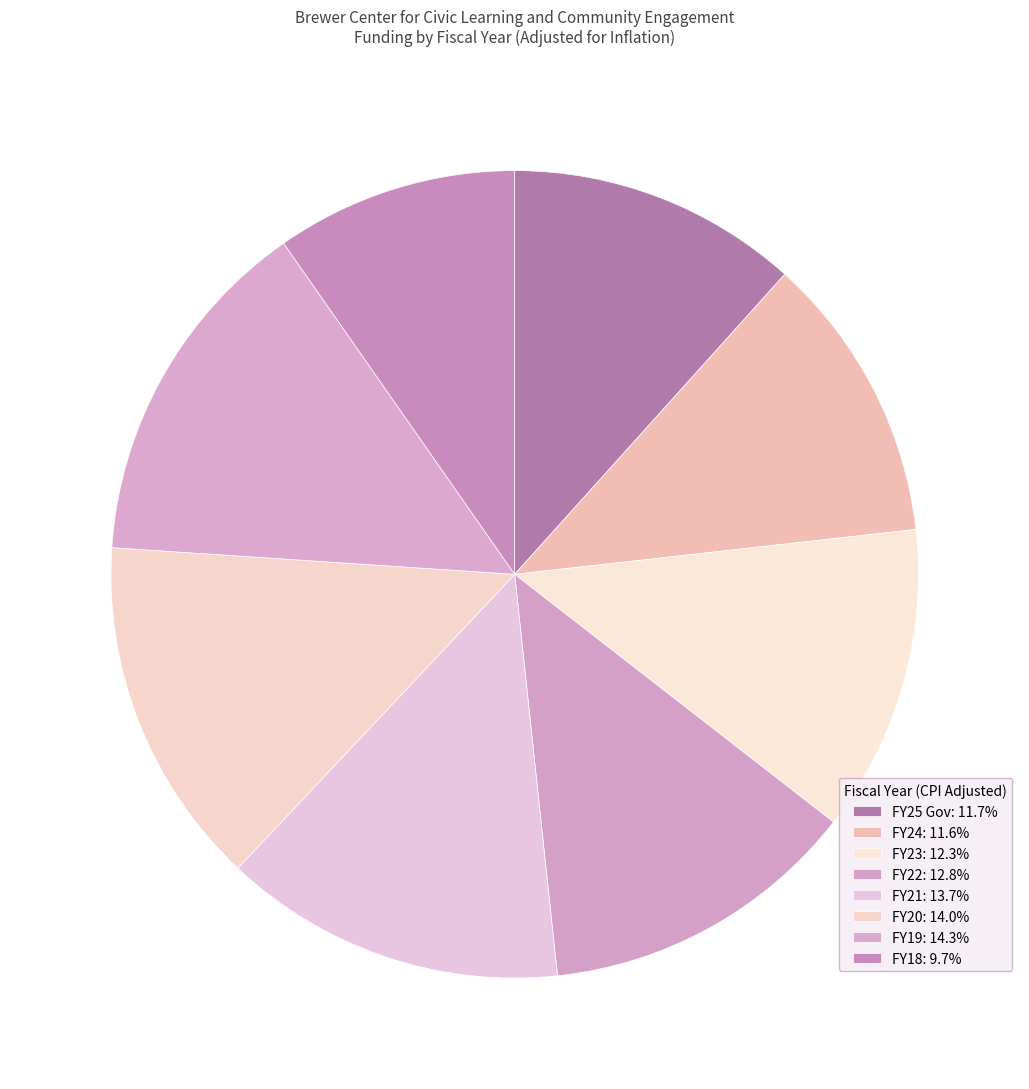

Which category has the smallest portion of the pie?

FY18